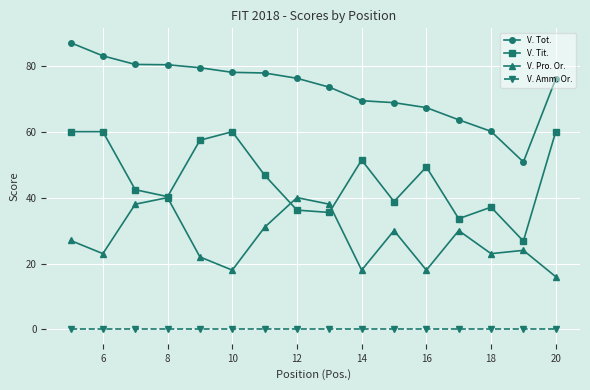

True or false: V. Pro. Or. and V. Tit. intersect in this chart.

True